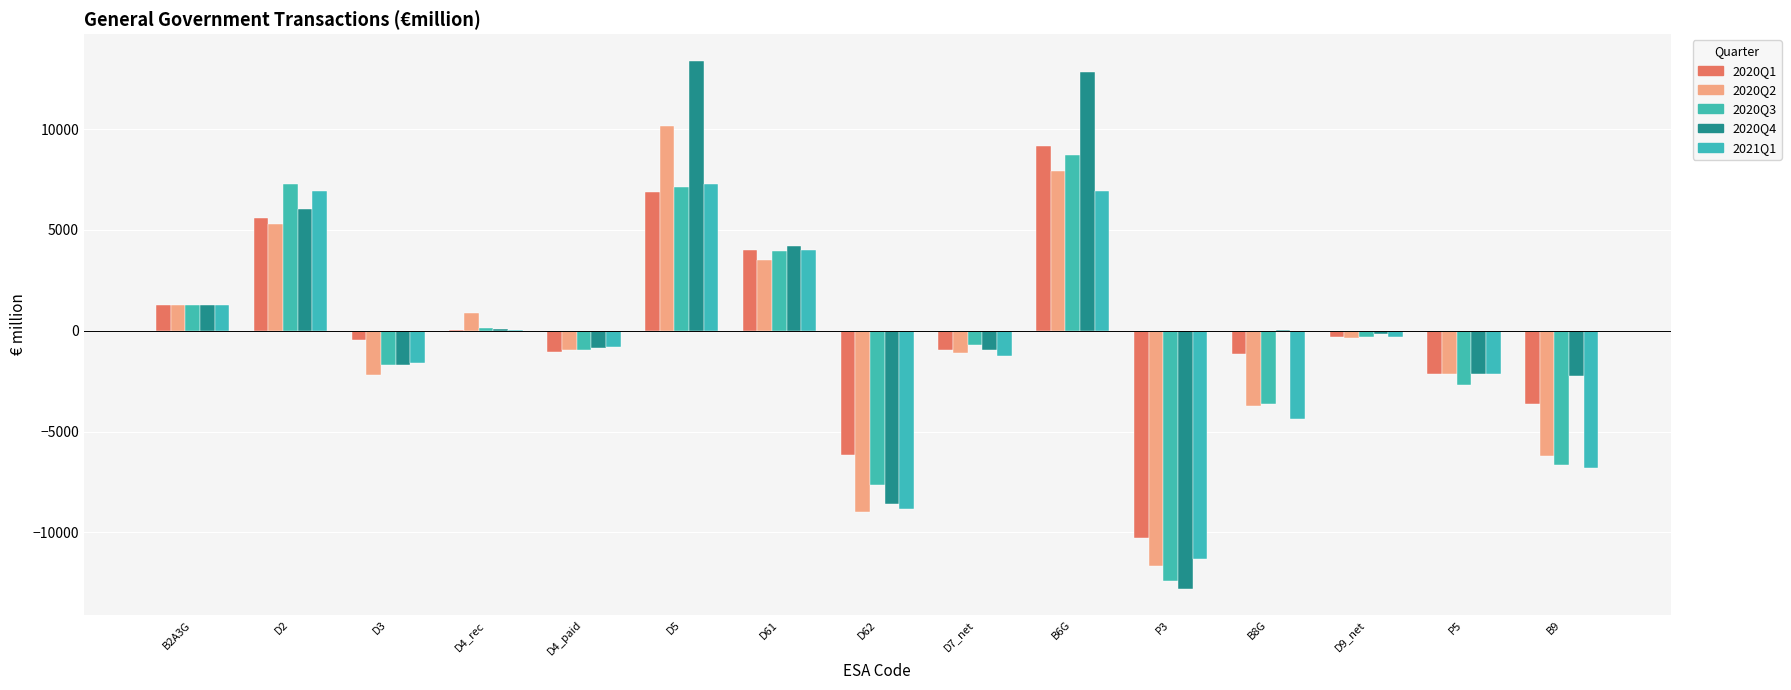

Which category has the lowest value in the 2020Q1 series?

P3